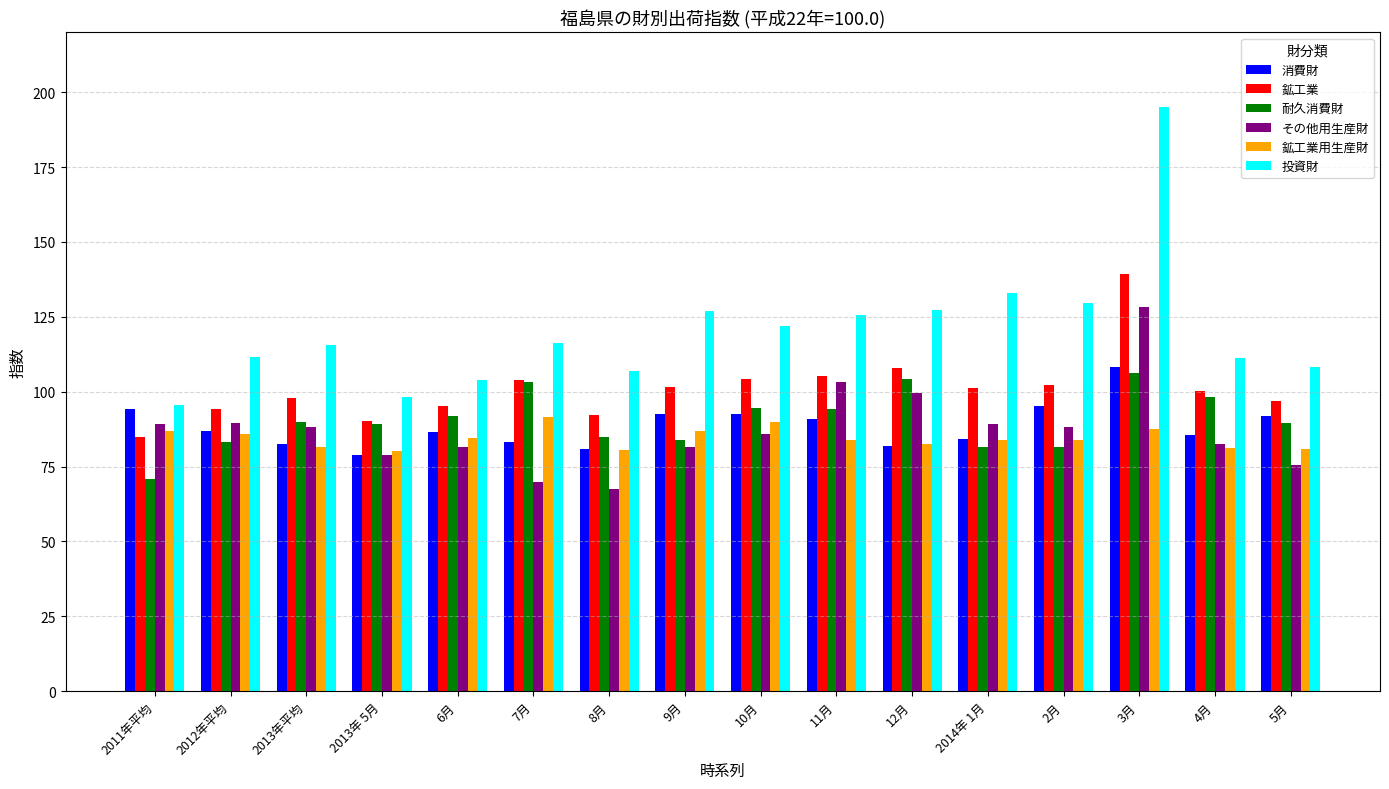

Is the value of 鉱工業用生産財 at 12月 greater than the value of その他用生産財 at 5月?

Yes